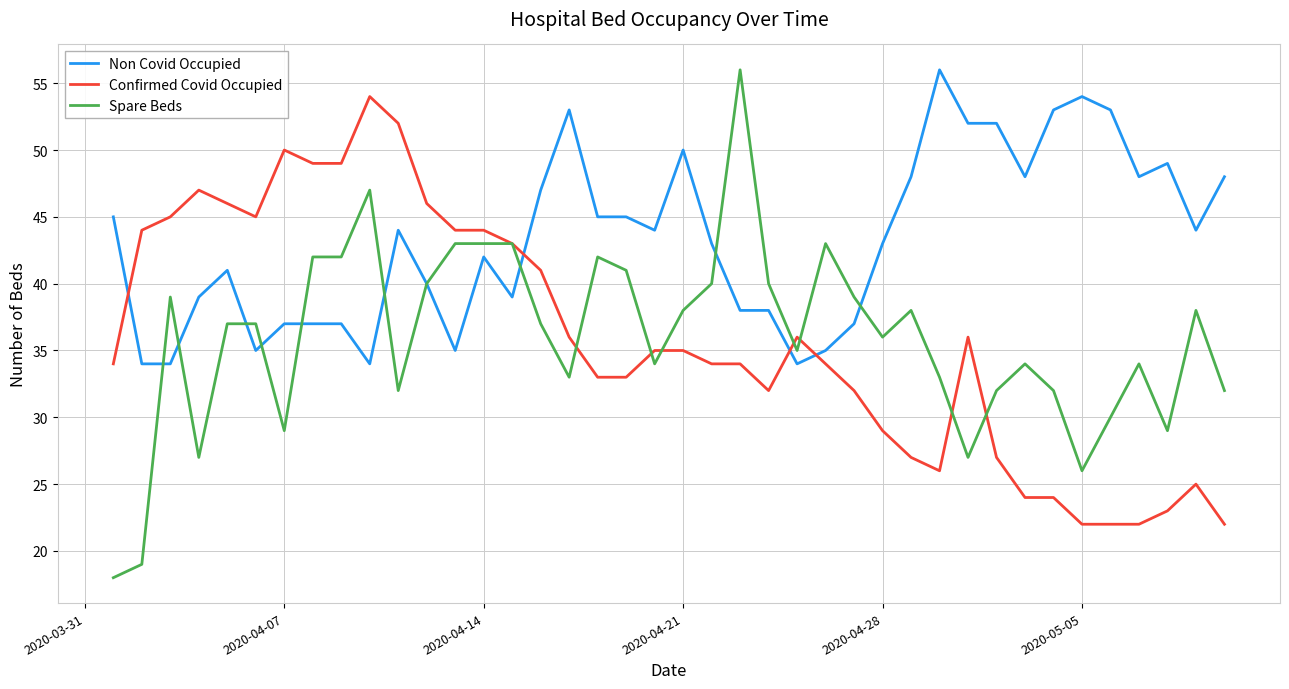

What is the maximum value for Confirmed Covid Occupied?

54